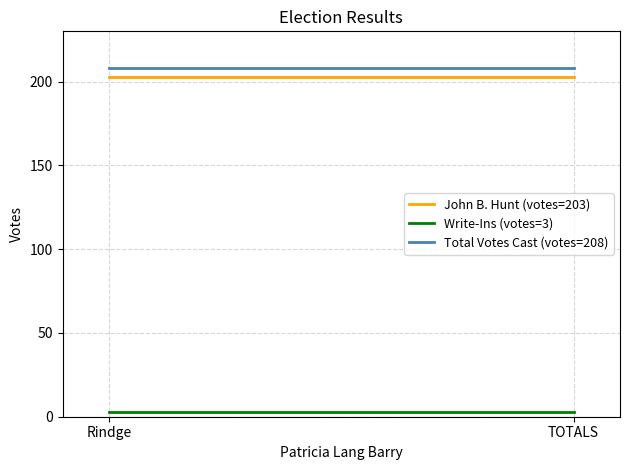

What is the sum of the John B. Hunt (votes=203) values at Rindge and TOTALS?

406